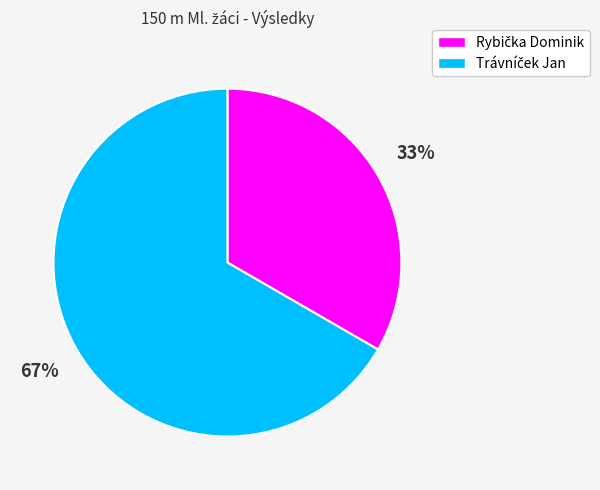

Does any single category account for the majority?

Yes